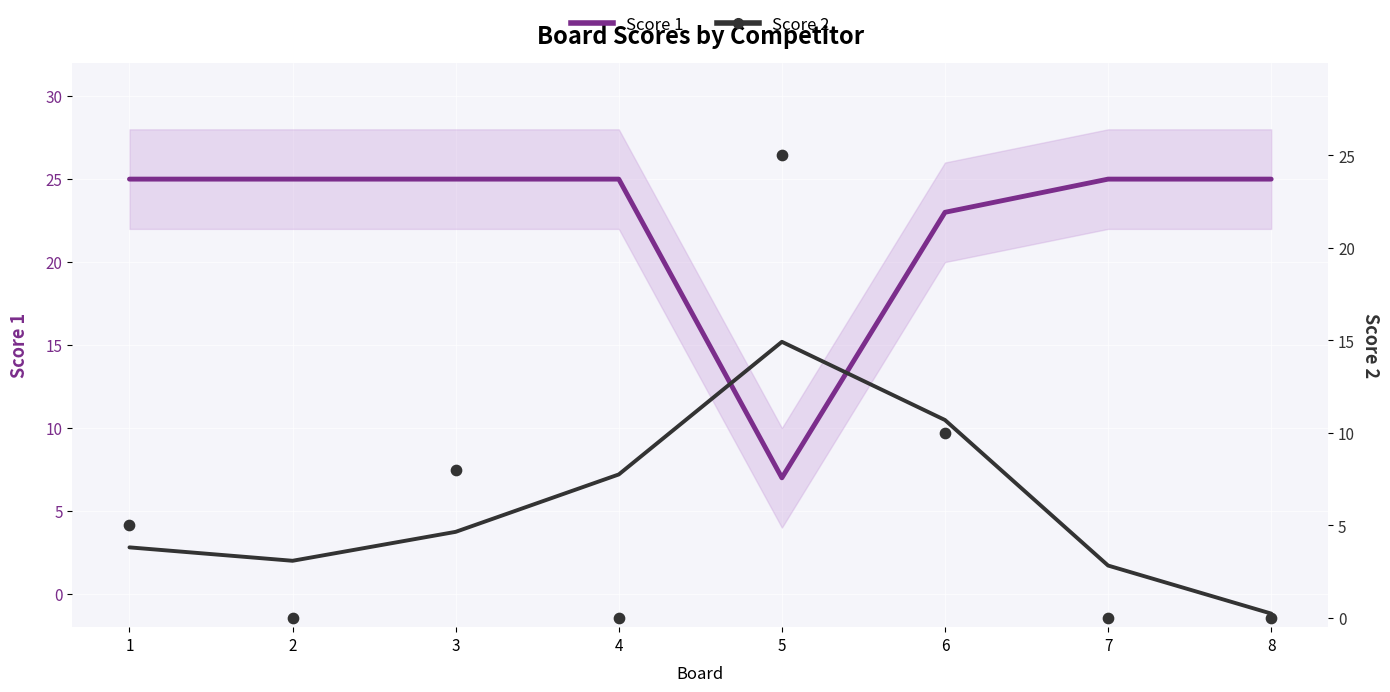

What is the total value across all series at 7?

25